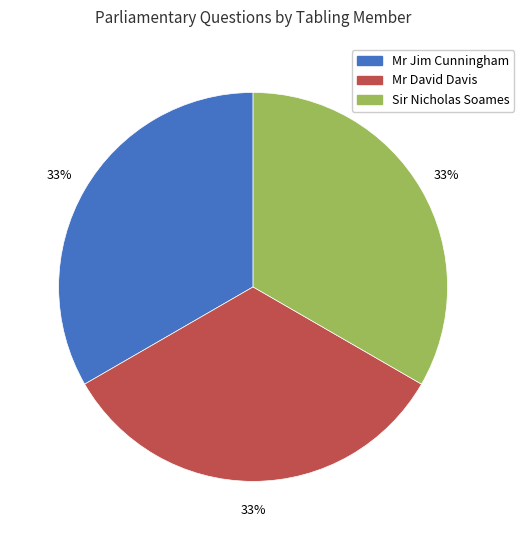

Approximately how many times larger is the value at Mr David Davis compared to Sir Nicholas Soames?

1.0